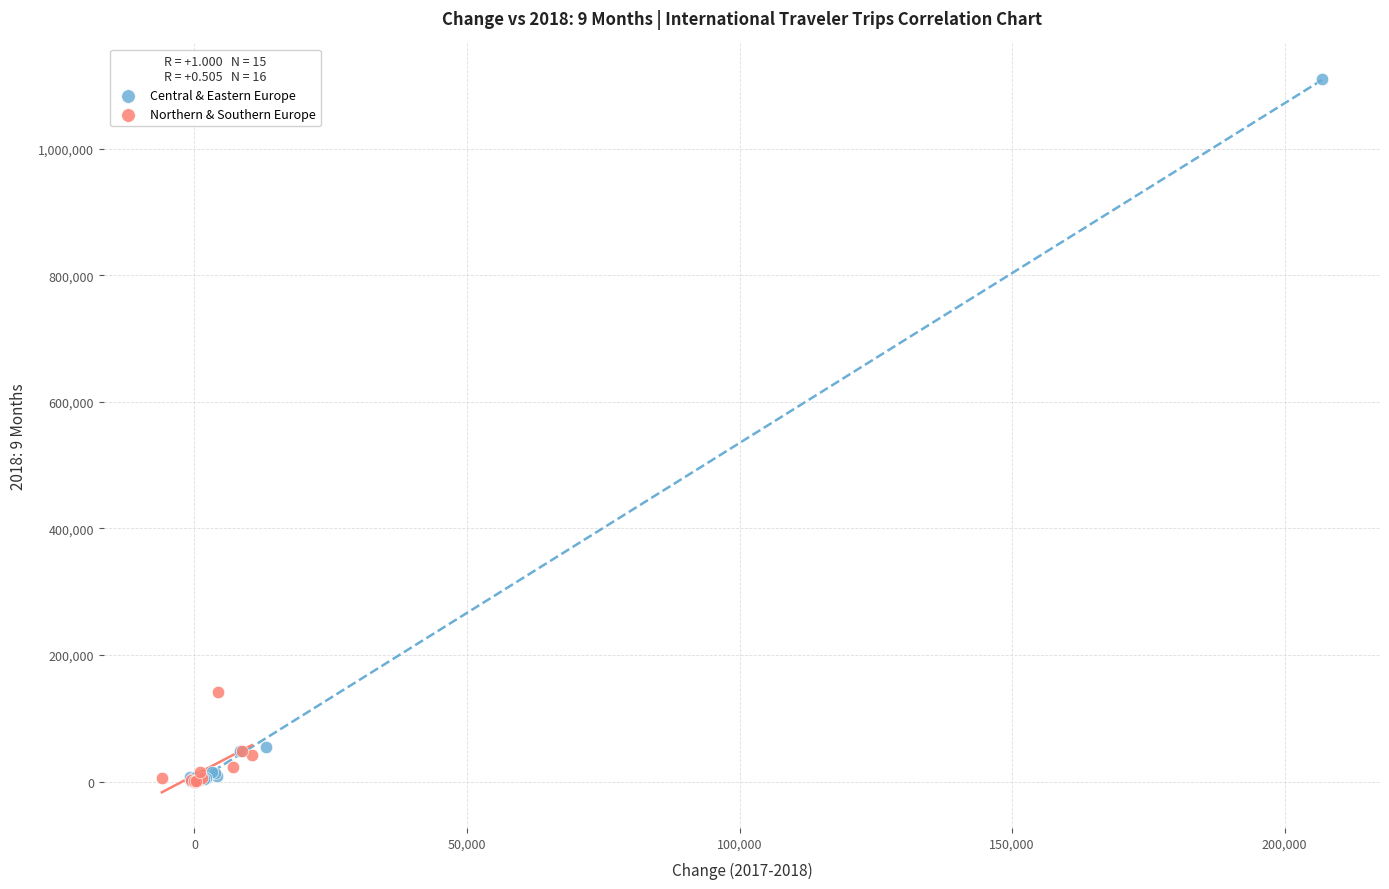

Which series reaches the maximum Y coordinate?

Central & Eastern Europe